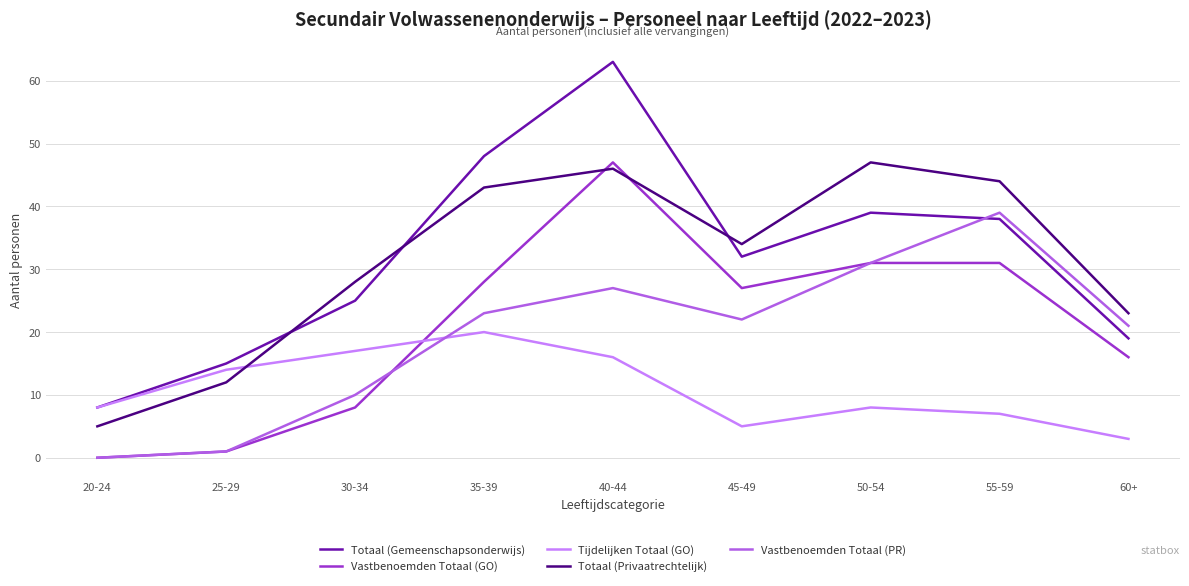

Is the value of Vastbenoemden Totaal (GO) at 20-24 greater than the value of Totaal (Privaatrechtelijk) at 20-24?

No